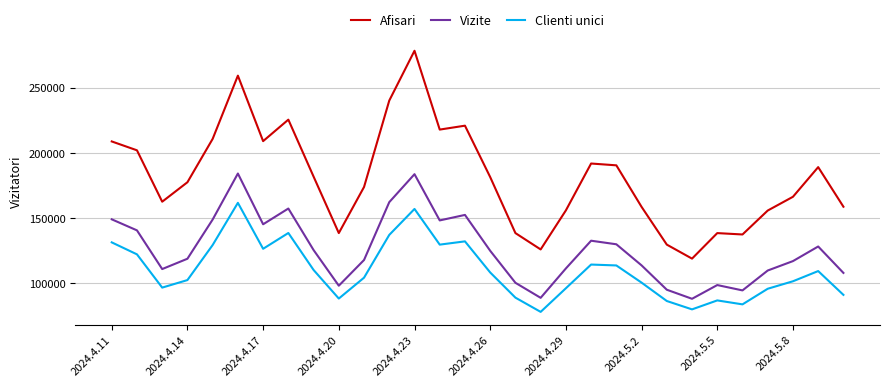

Rank the series by their maximum value, from lowest to highest.

Clienti unici, Vizite, Afisari